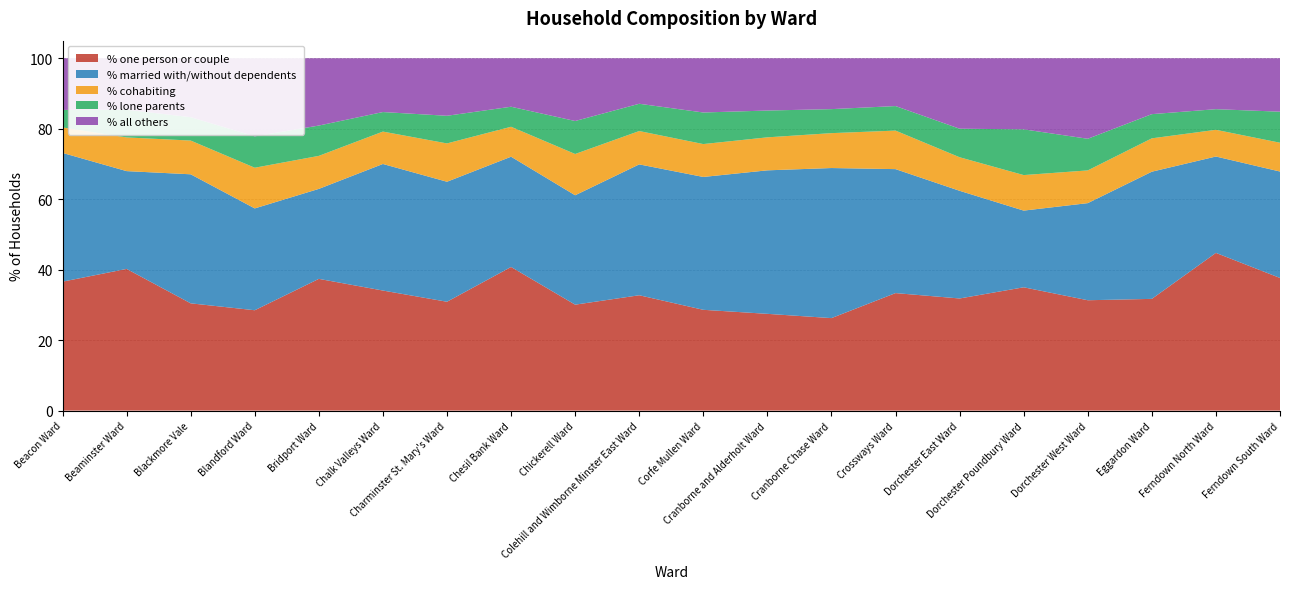

Reading right to left, list all the values displayed in this chart.

% one person or couple: 37.6	44.8	31.7	31.3	35.0	31.8	33.4	26.3	27.5	28.6	32.7	30.1	40.8	30.9	34.1	37.4	28.5	30.4	40.2	36.6
% married with/without dependents: 30.2	27.4	36.1	27.6	21.8	30.6	35.2	42.6	40.7	37.7	37.1	31.1	31.3	34.1	35.9	25.5	28.9	36.6	27.8	36.5
% cohabiting: 8.2	7.6	9.5	9.3	10.1	9.5	10.9	9.9	9.4	9.3	9.5	11.7	8.5	10.9	9.2	9.4	11.5	9.6	9.6	7.2
% lone parents: 8.8	5.9	6.9	9.0	13.0	8.1	7.0	6.8	7.6	9.0	7.7	9.4	5.7	7.8	5.5	8.6	8.9	6.6	7.8	5.0
% all others: 15.2	14.4	15.9	22.8	20.2	20.0	13.6	14.4	14.8	15.4	12.9	17.8	13.8	16.3	15.3	19.1	22.2	16.7	14.6	14.7